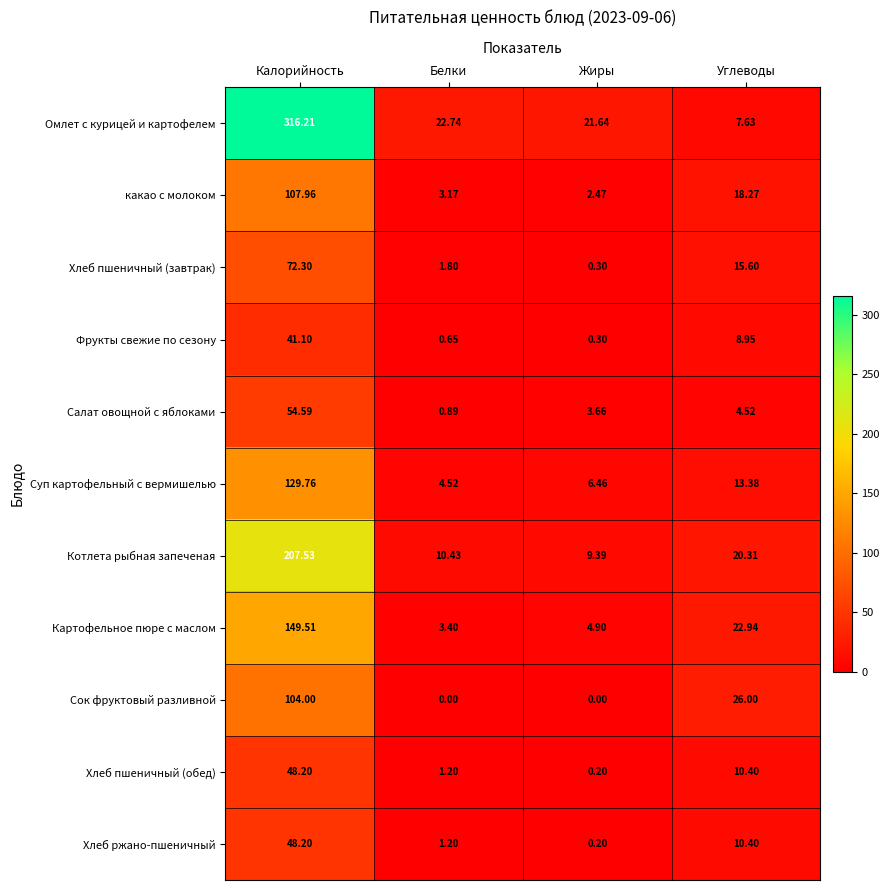

Which category has the lowest value in the какао с молоком series?

Жиры